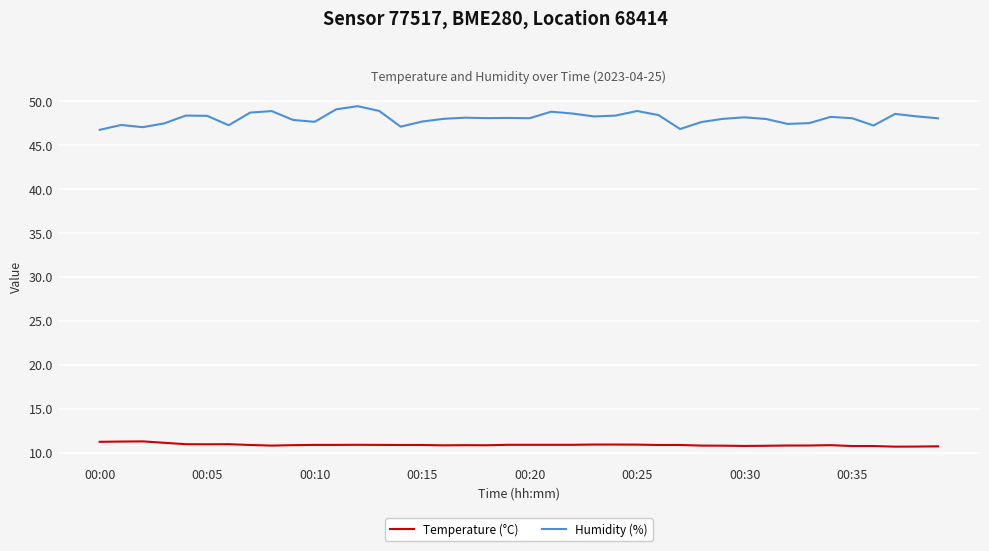

True or false: Humidity (%) and Temperature (°C) intersect in this chart.

False